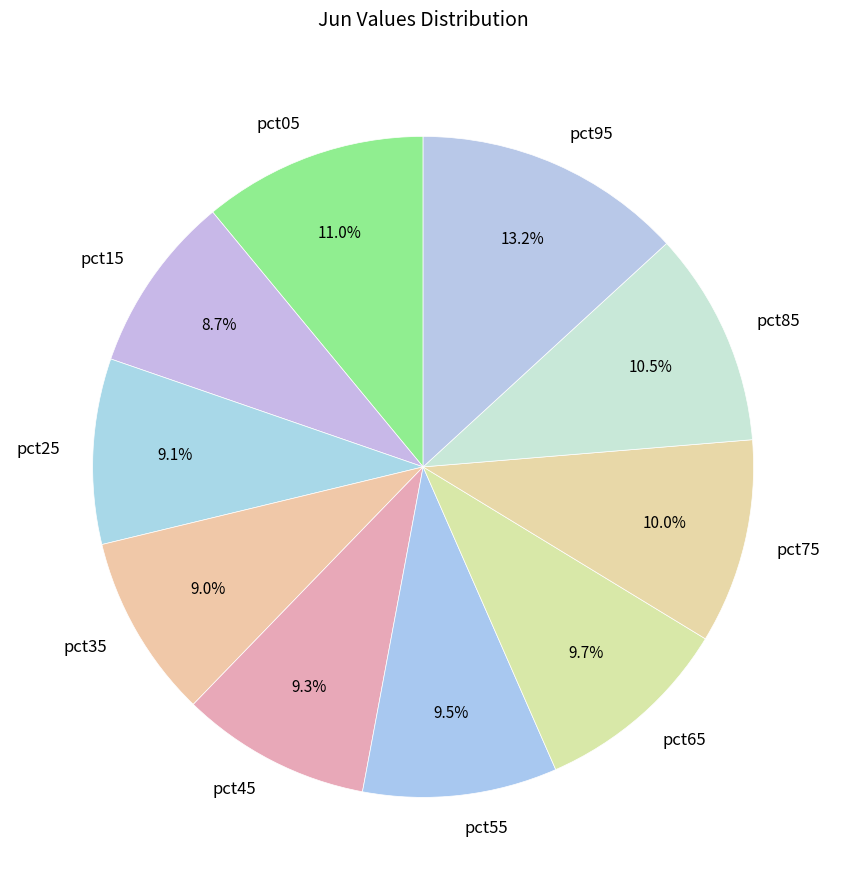

To the nearest percent, what is the difference between the pct75 and pct45 slice percentages?

1%